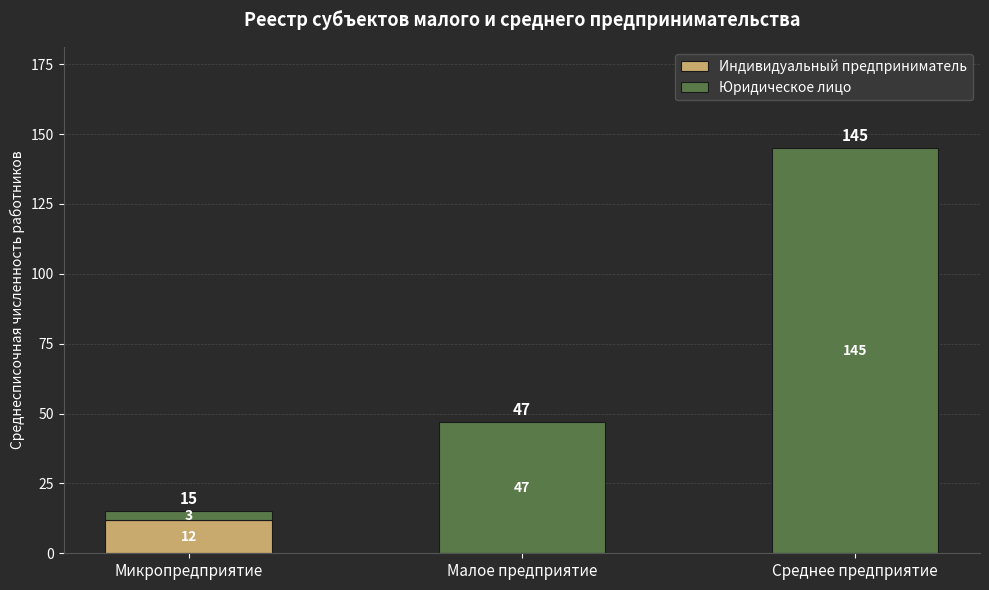

What is the sum of all Индивидуальный предприниматель values?

12